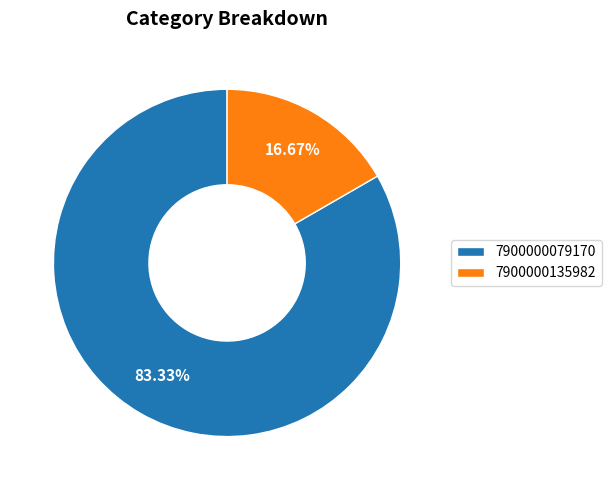

To the nearest percent, what portion does 7900000079170 represent?

83%